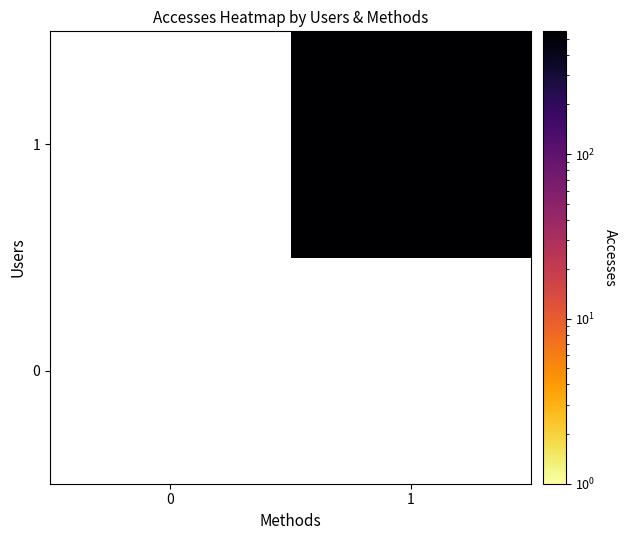

What is the greatest value displayed?

563.0